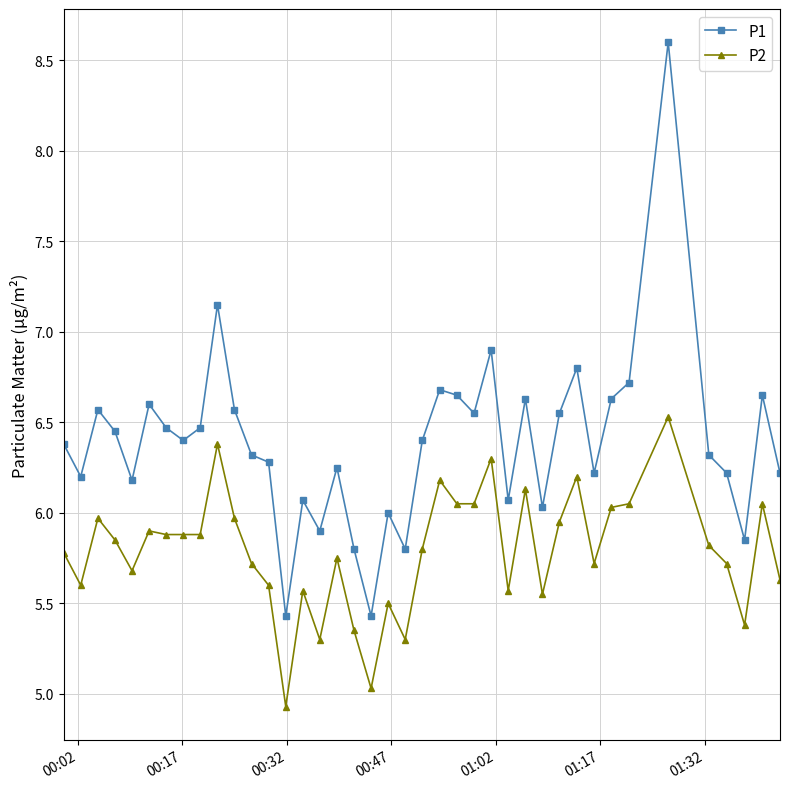

True or false: P2 has more than 2 points higher than both neighbors.

True